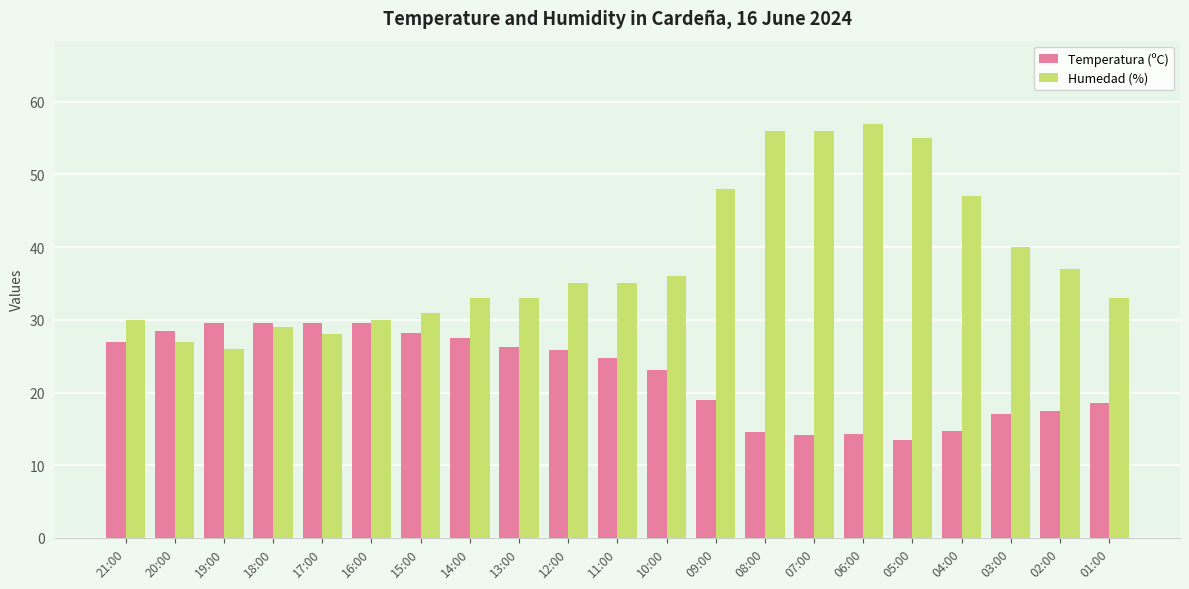

What is the maximum value for Humedad (%)?

57.0